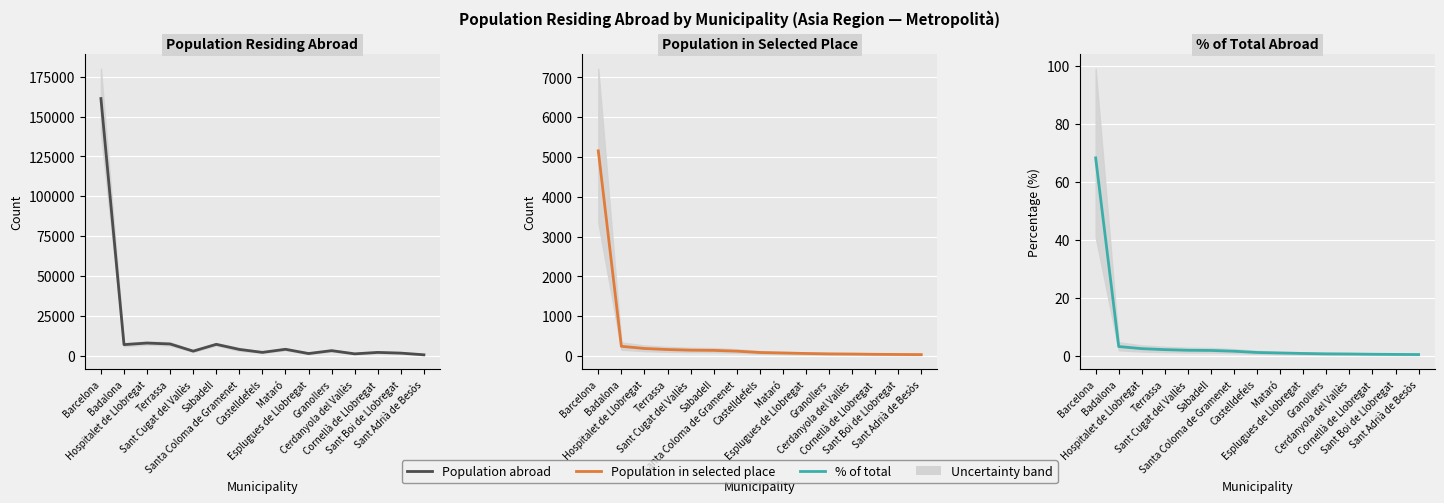

What is the approximate value of % of total at Hospitalet de Llobregat?

2.5